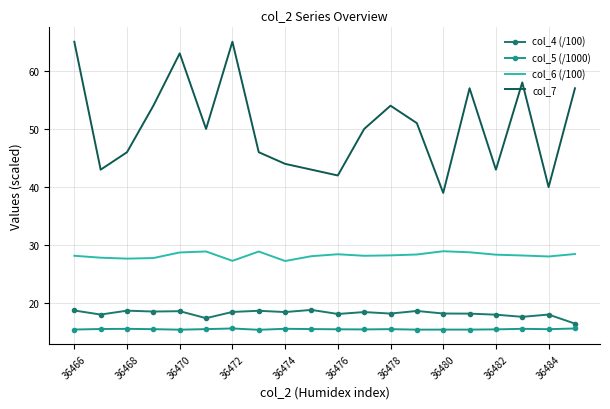

Which series has the largest total across all categories?

col_7